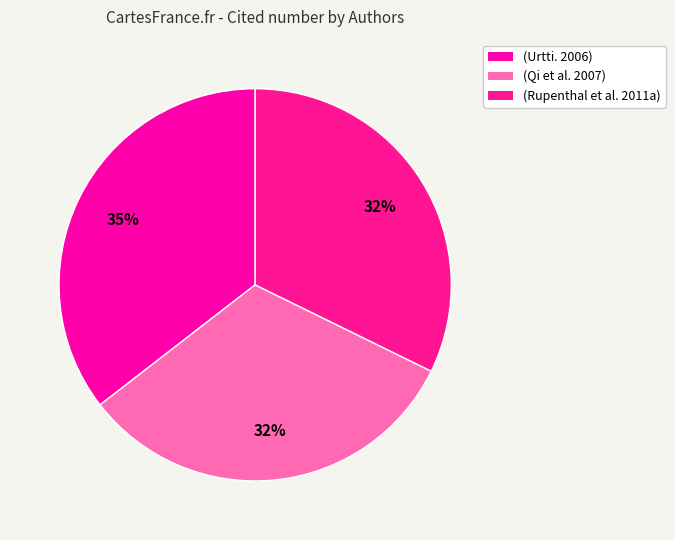

How many segments does this pie chart have?

3